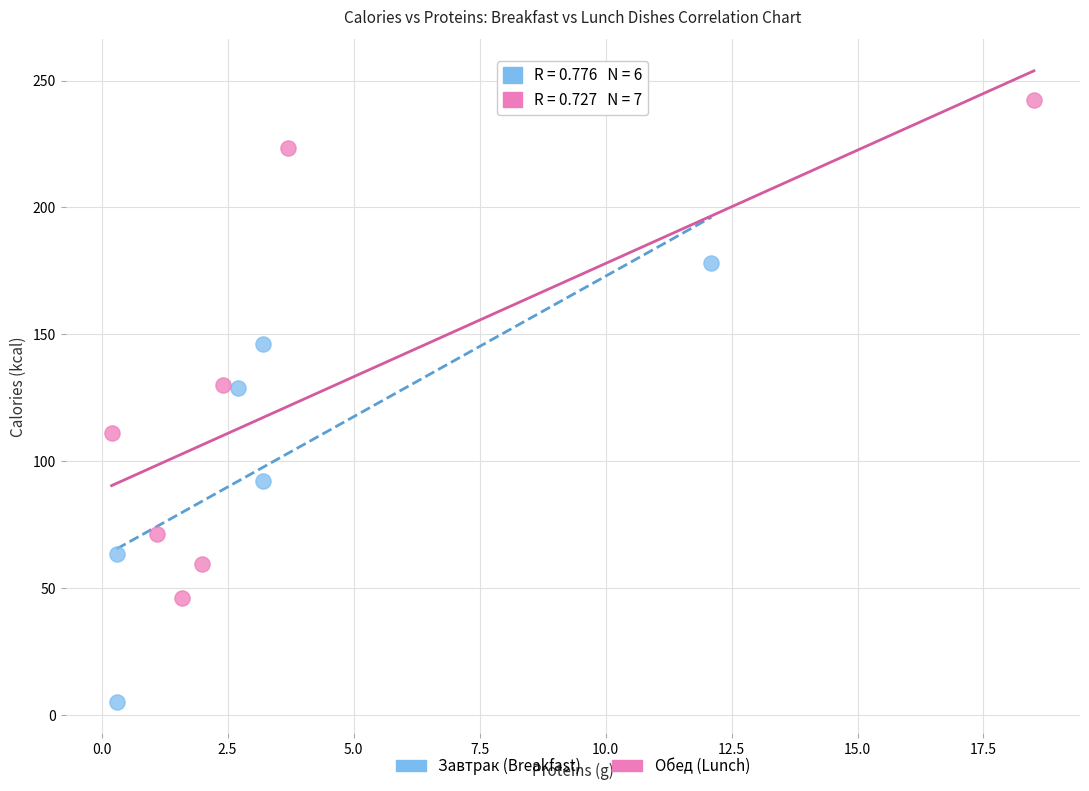

Which series has the largest Y range (max minus min)?

Обед (Lunch)